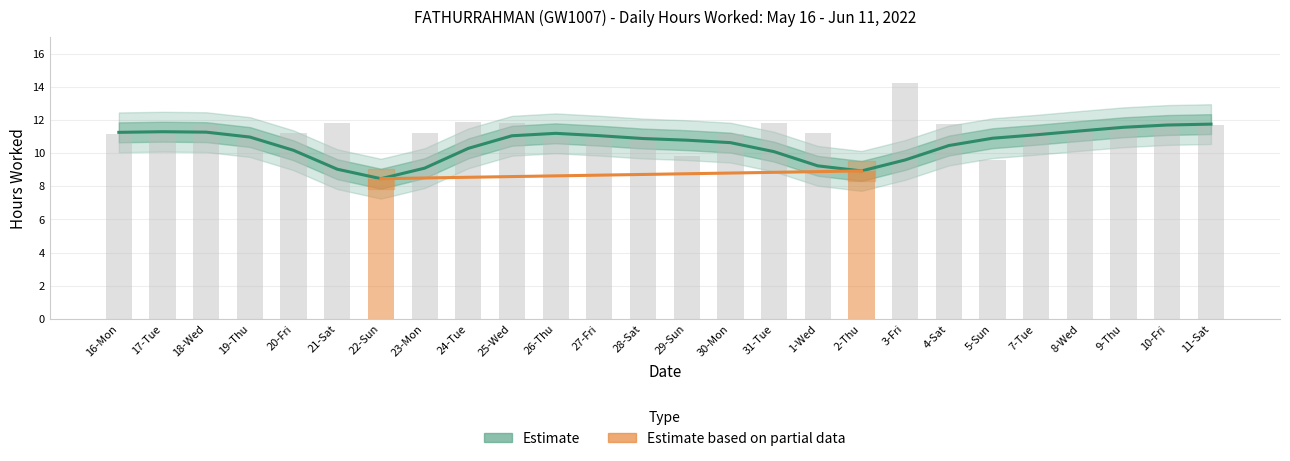

What is the sum of the values at 10-Fri and 16-Mon?

23.0